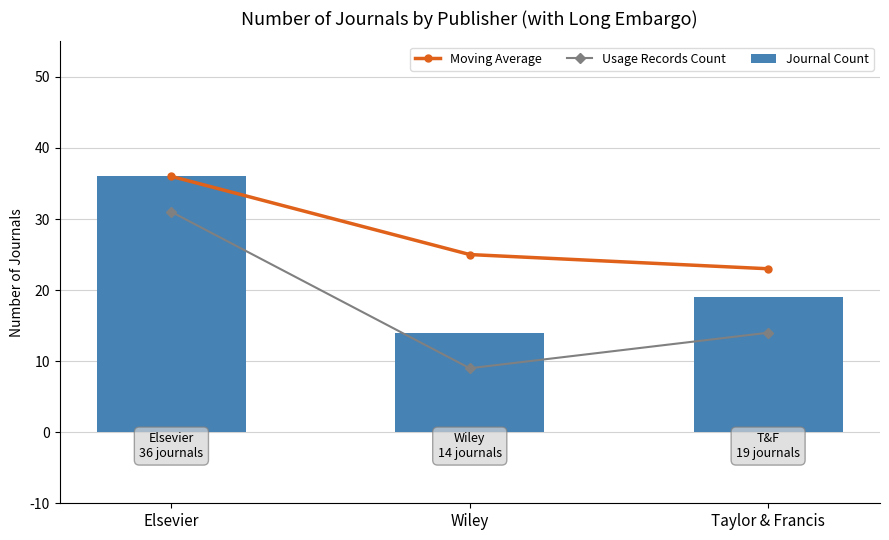

Reading left to right, transcribe all the data shown in this chart.

Moving Average: Elsevier=36	Wiley=25	Taylor & Francis=23
Usage Records Count: Elsevier=31	Wiley=9	Taylor & Francis=14
Journal Count: Elsevier=36	Wiley=14	Taylor & Francis=19